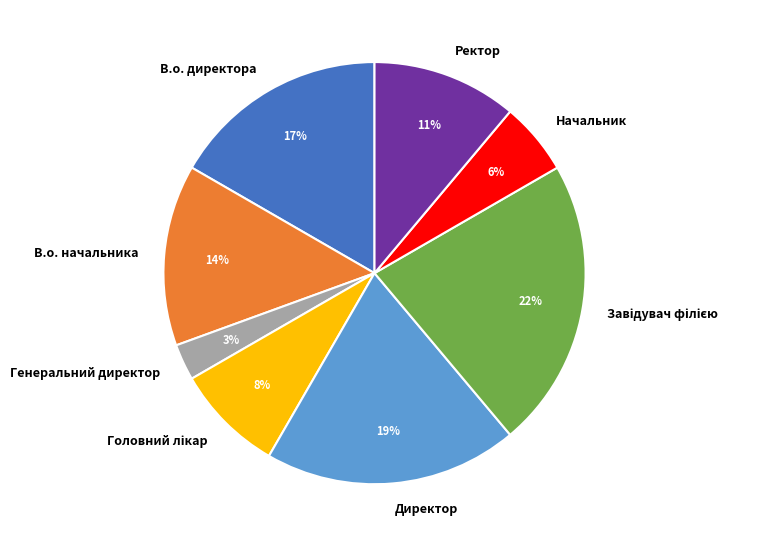

The В.о. начальника slice represents 20% of the pie. True or false?

False